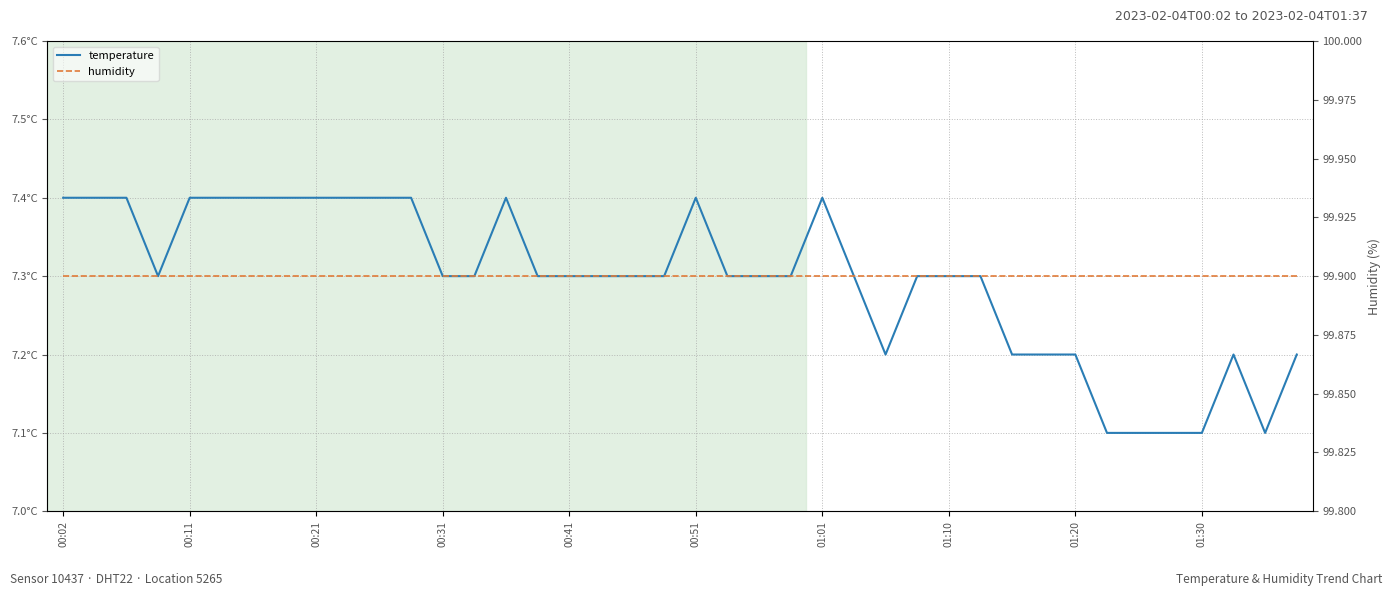

Is the value of humidity at 29 greater than the value of temperature at 01:30?

Yes